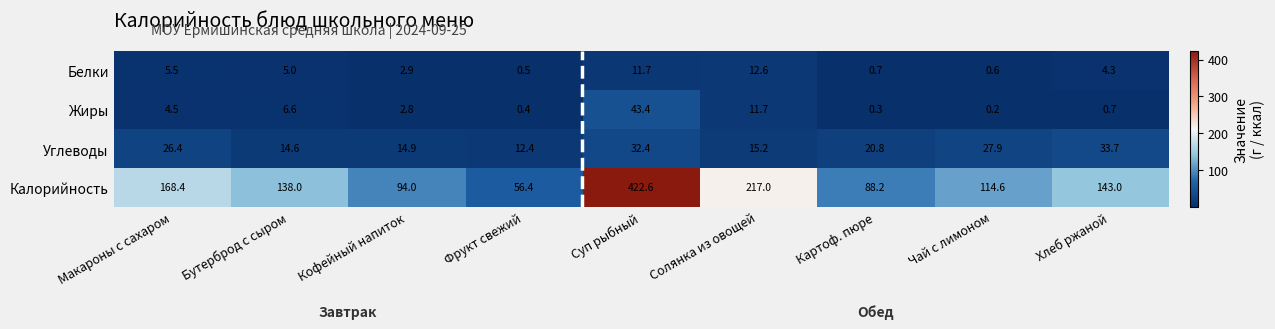

List the series in order of their peak value, highest first.

Калорийность, Жиры, Углеводы, Белки